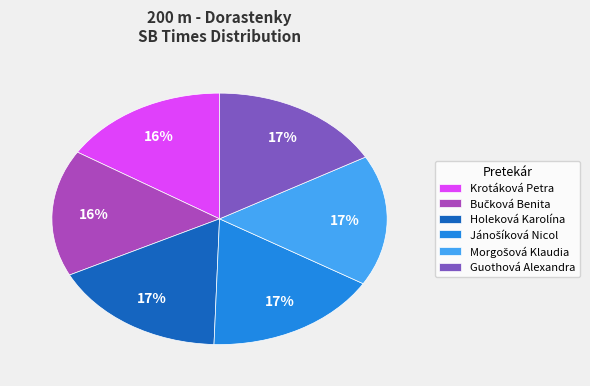

True or false: Guothová Alexandra accounts for 30% of the total.

False